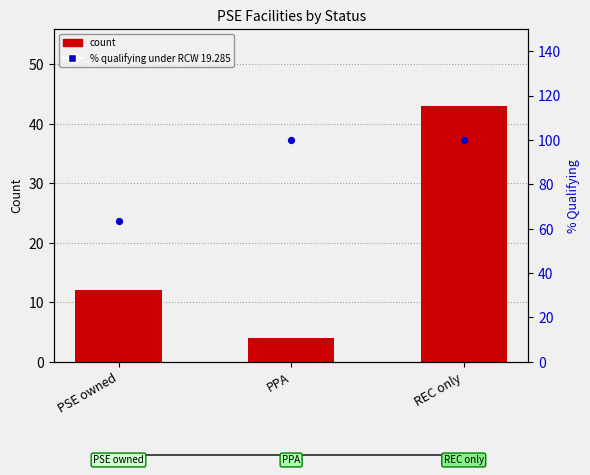

Approximately how many times larger is the value at REC only compared to PPA?

10.8